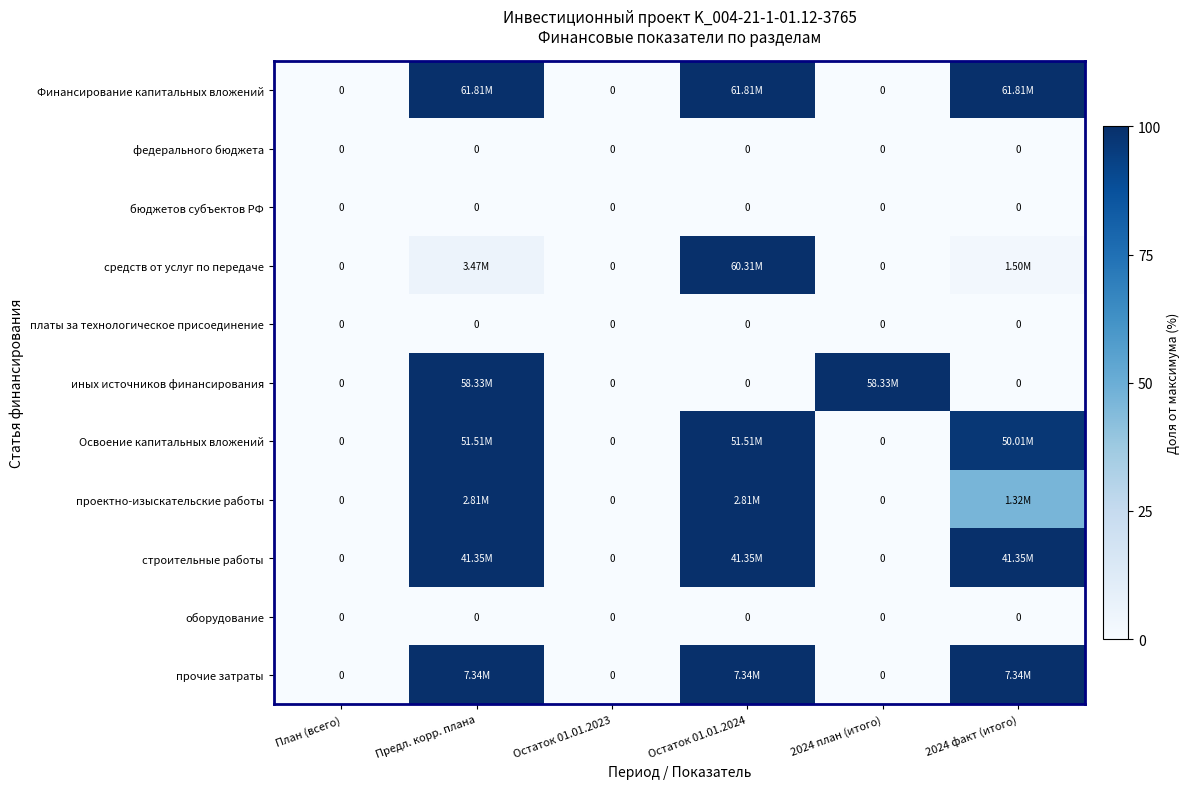

The value of Финансирование капитальных вложений at Остаток 01.01.2024 is 100.0. True or false?

True